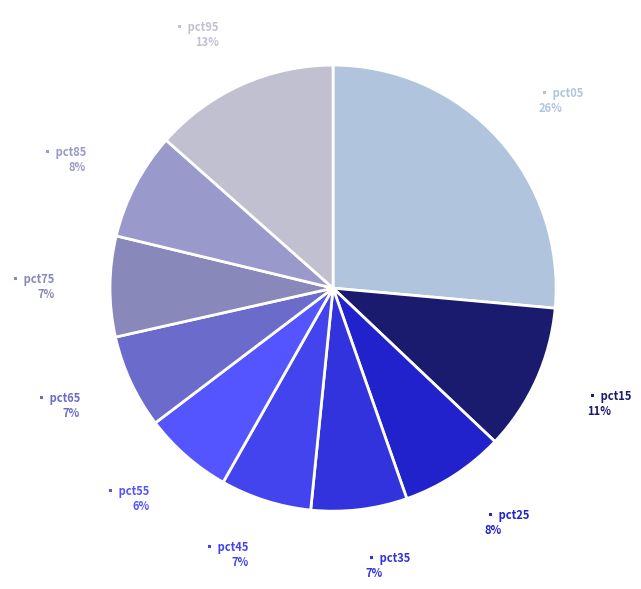

How many slices are in this pie chart?

10